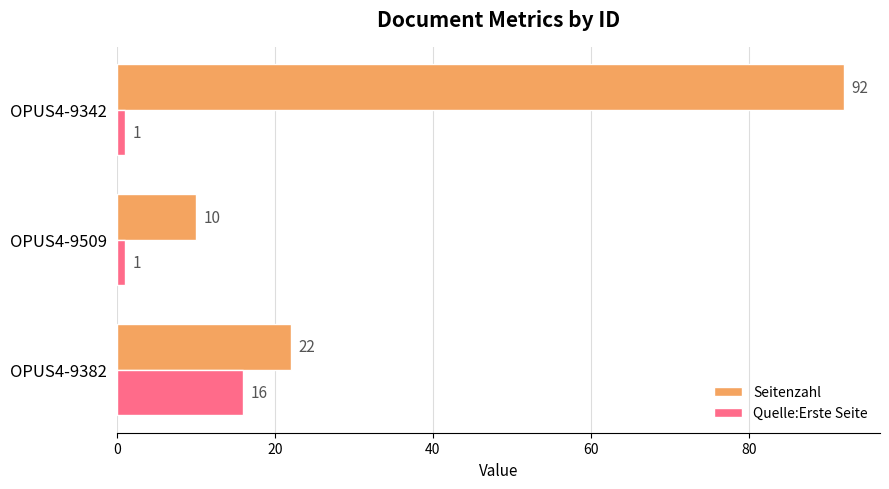

What is the sum of the Quelle:Erste Seite values at OPUS4-9342 and OPUS4-9382?

17